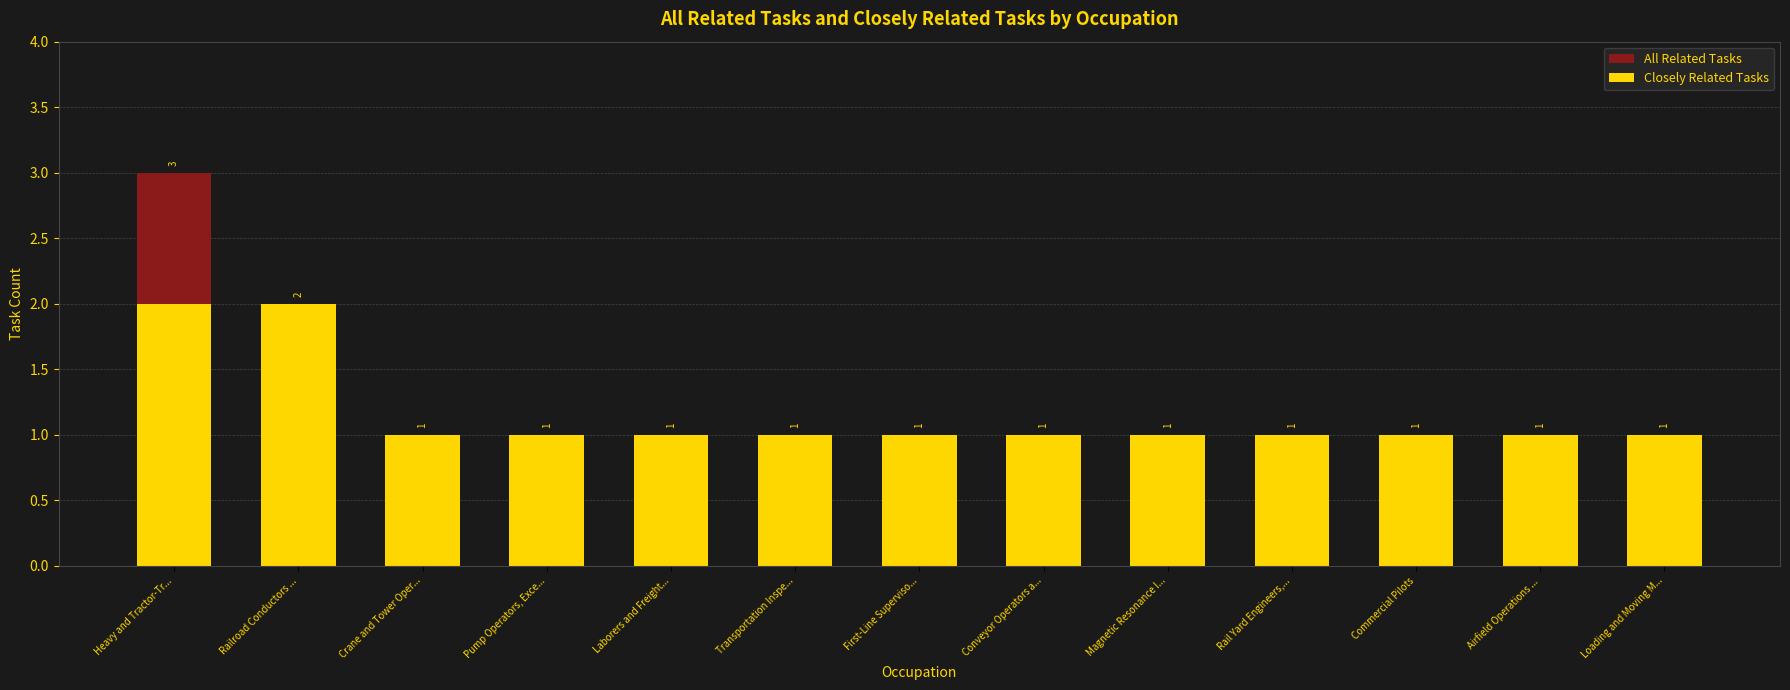

How many bars are there in total?

26